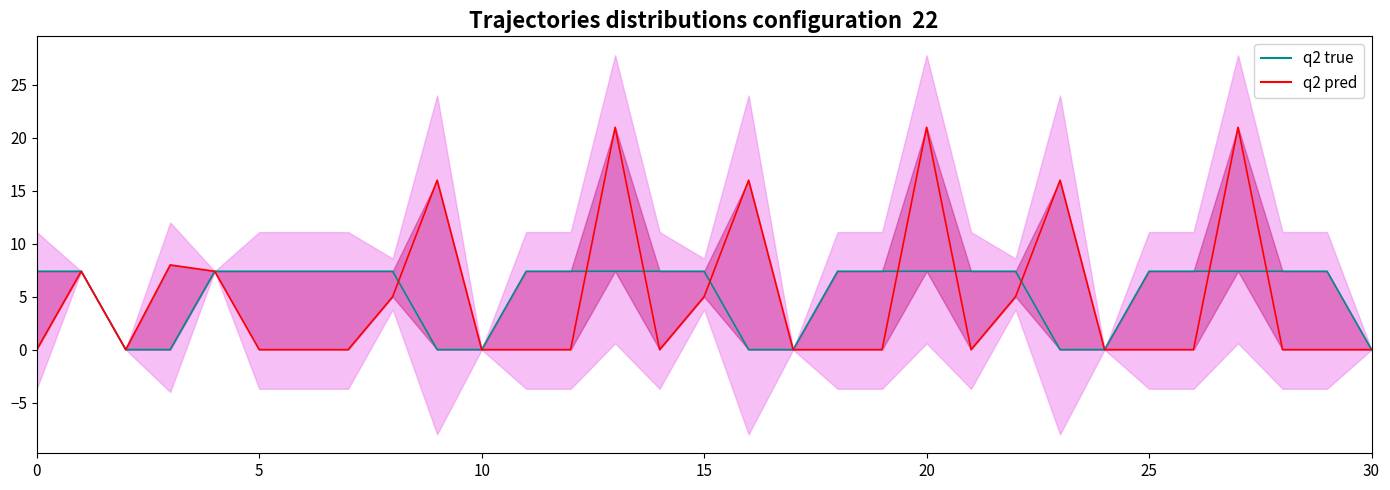

Is this an area chart (filled region under the line)?

No